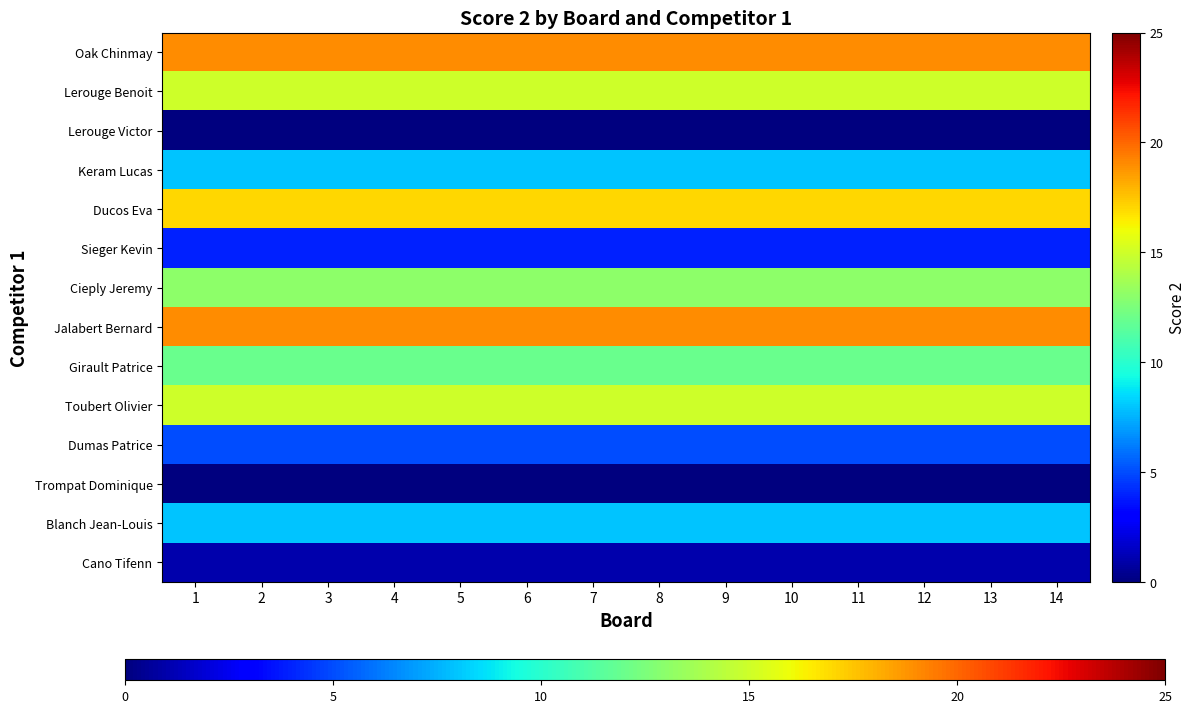

At how many categories does at least one series exceed 3?

14